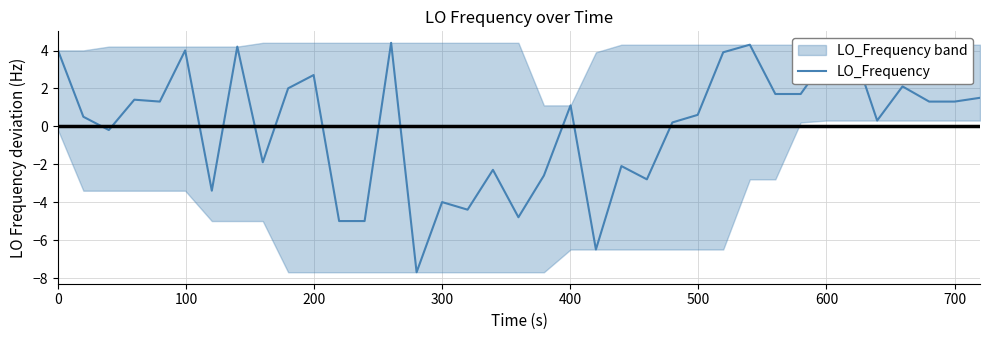

Does the chart display data point markers on the line(s)?

No